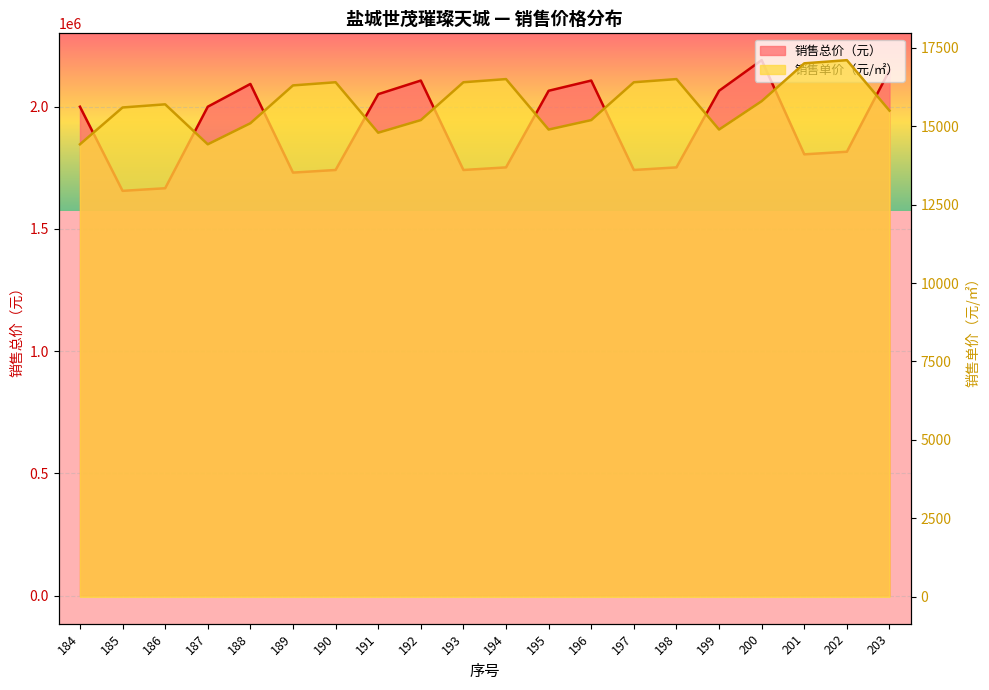

At which label is 销售总价（元） closest to 1922820?

184